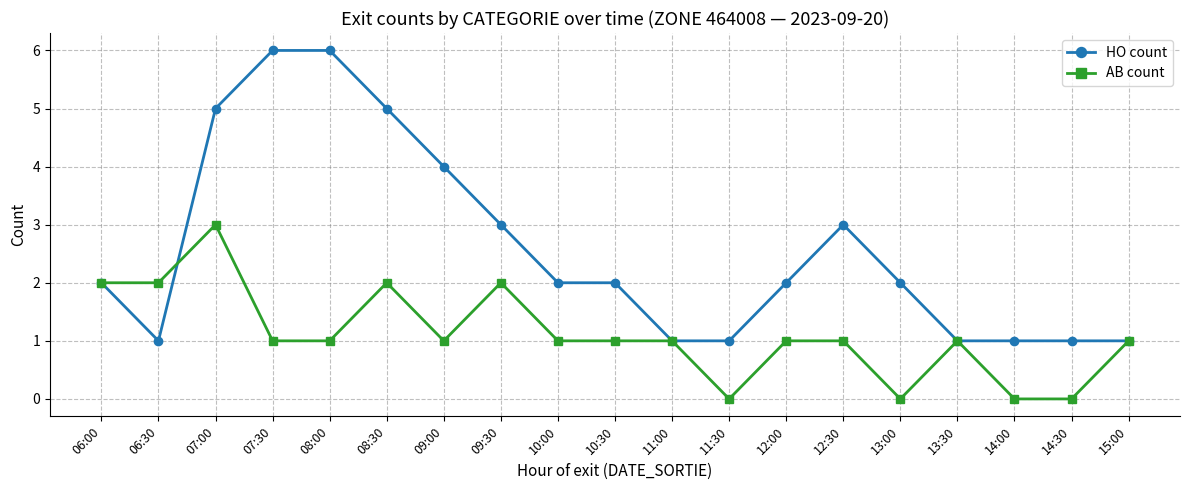

What position from the right is 09:30?

12